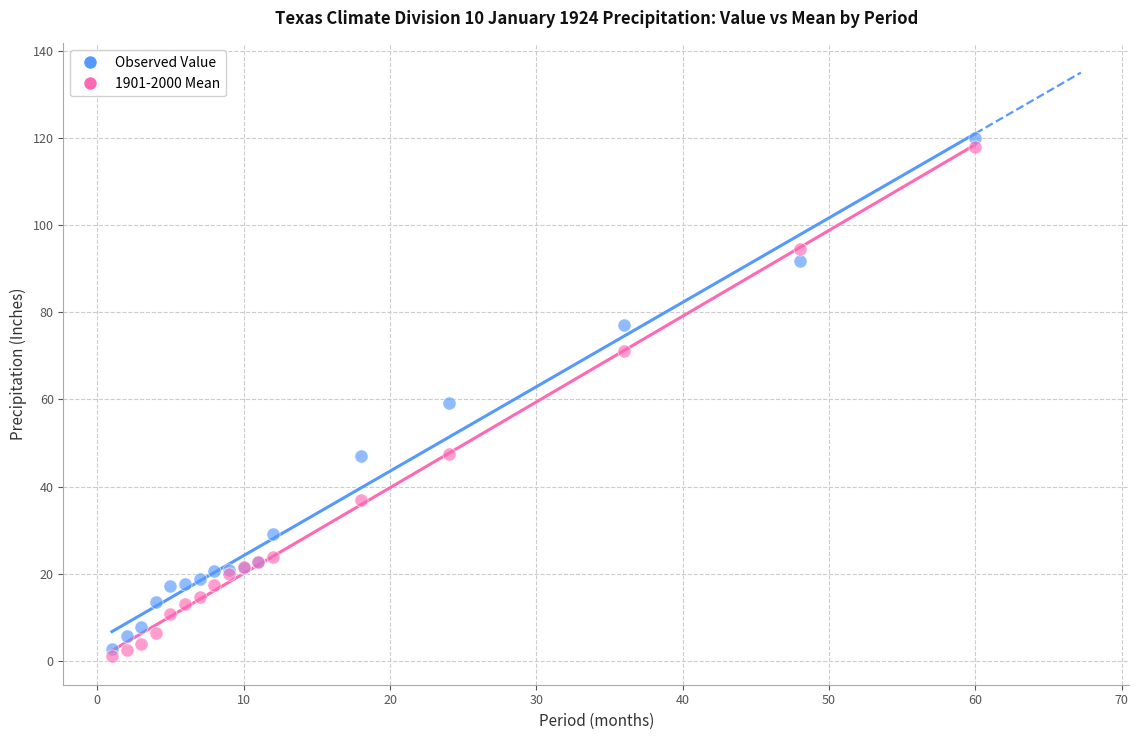

In the Observed Value series, what Y value is closest to 61?

59.3